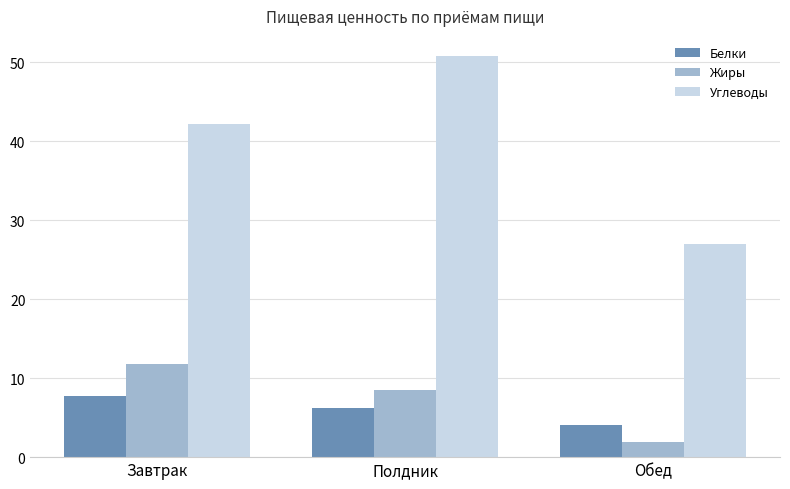

Count the number of categories in the chart.

3